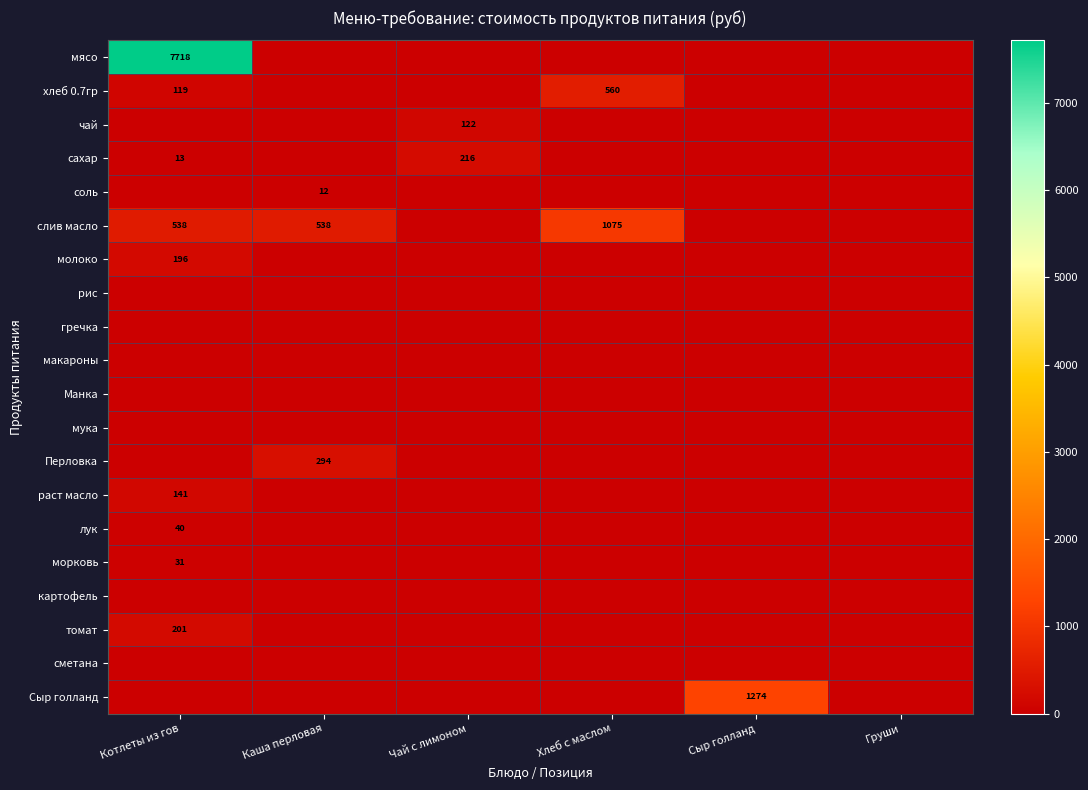

What is the sum of the слив масло values at Каша перловая and Котлеты из гов?

1076